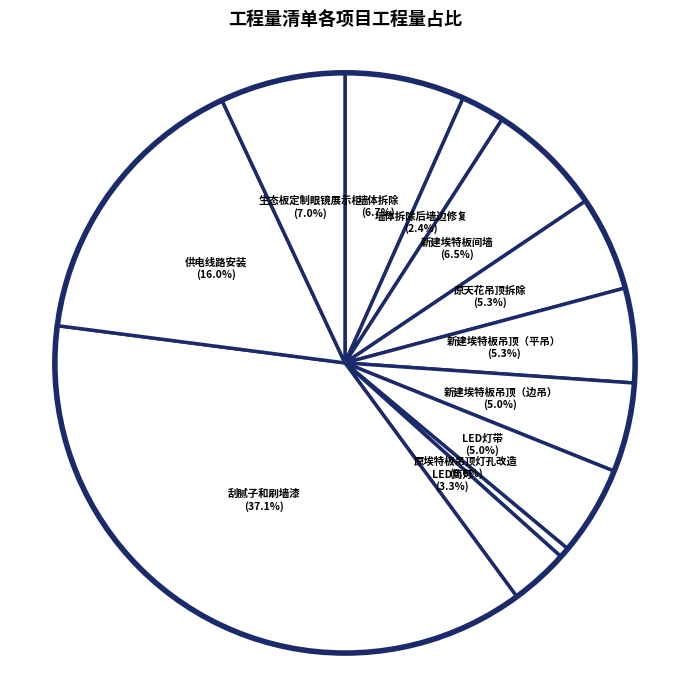

What percentage do 墙体拆除 and 供电线路安装 together represent?

22.7%